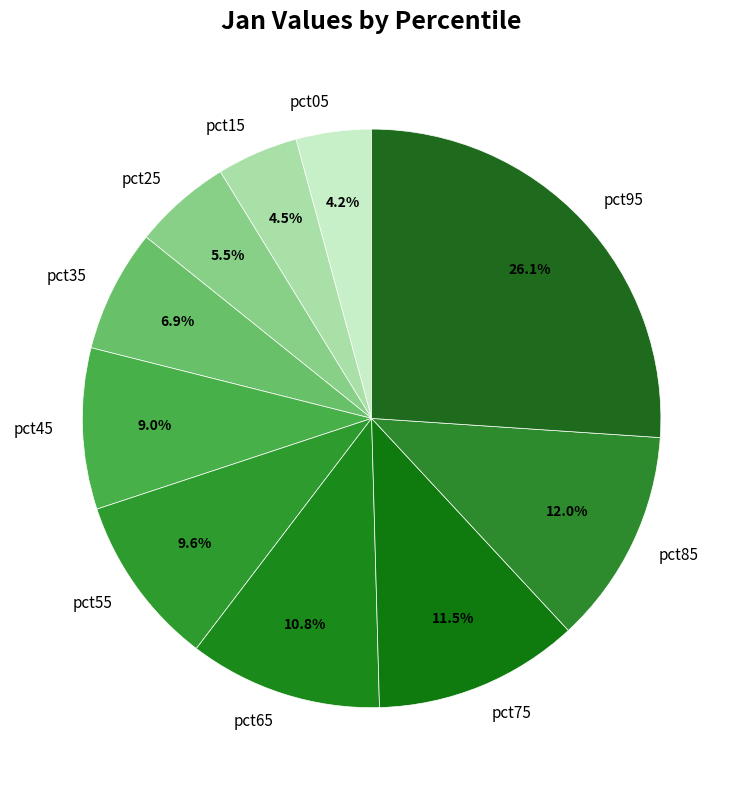

Combined, what portion of the pie is pct75 and pct15?

16.0%